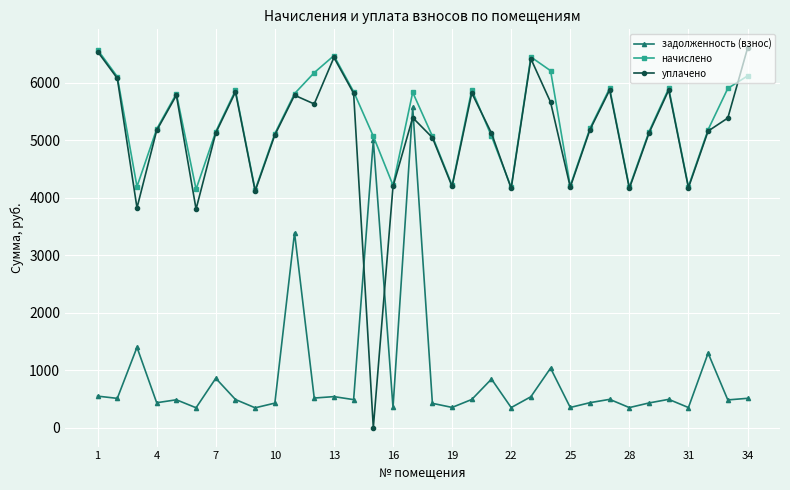

What is the minimum value for начислено?

4133.9